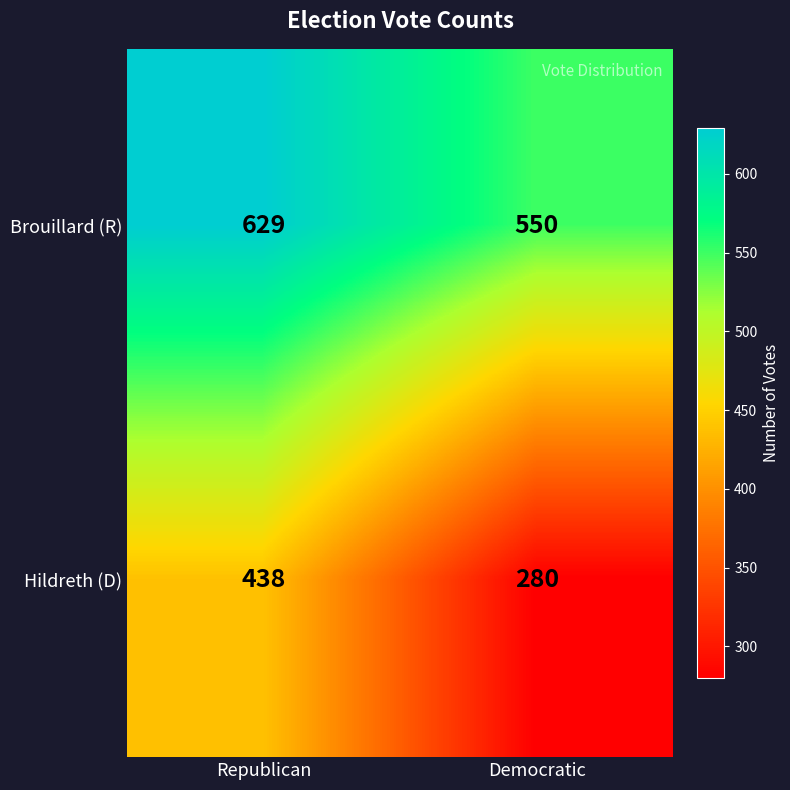

Rank the series at Republican from highest to lowest value.

Brouillard (R), Hildreth (D)